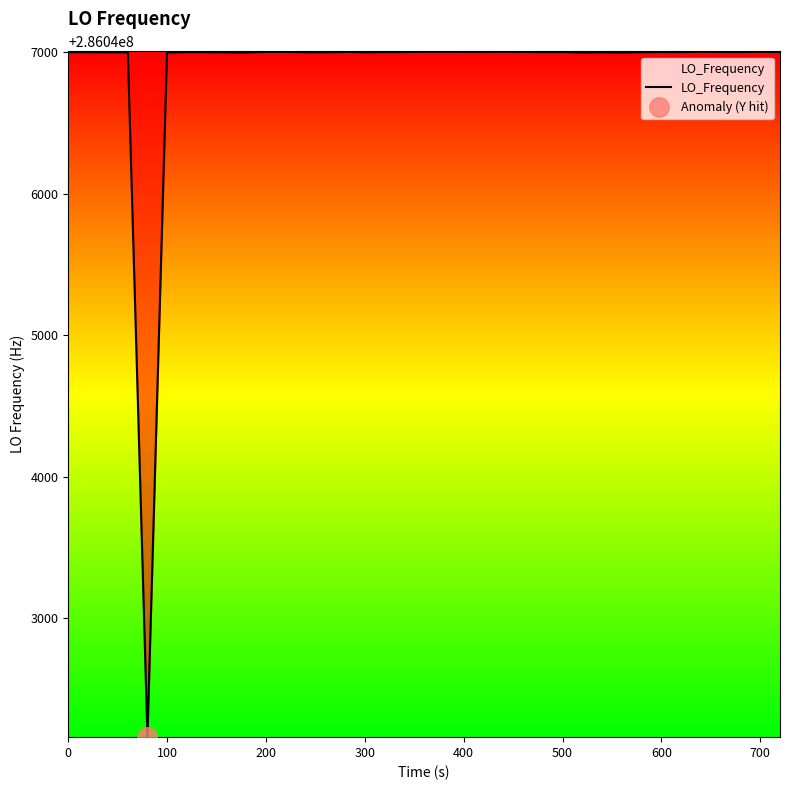

What is the lowest value of the LO_Frequency series?

286042159.8